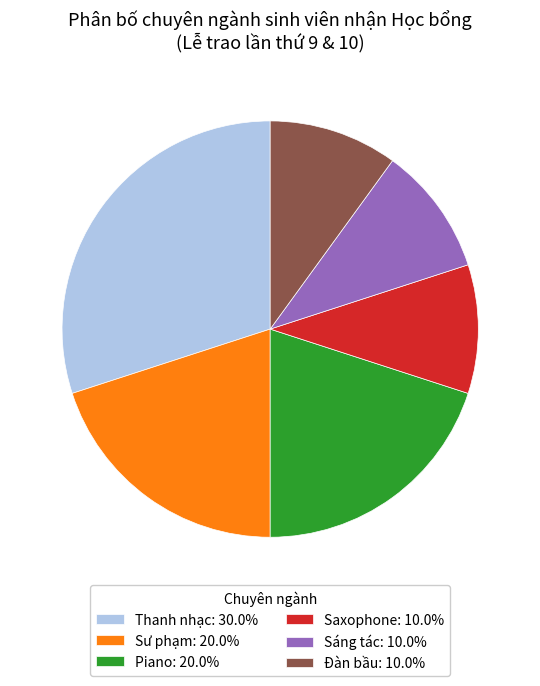

Is Sư phạm: 20.0% the majority of the pie?

No